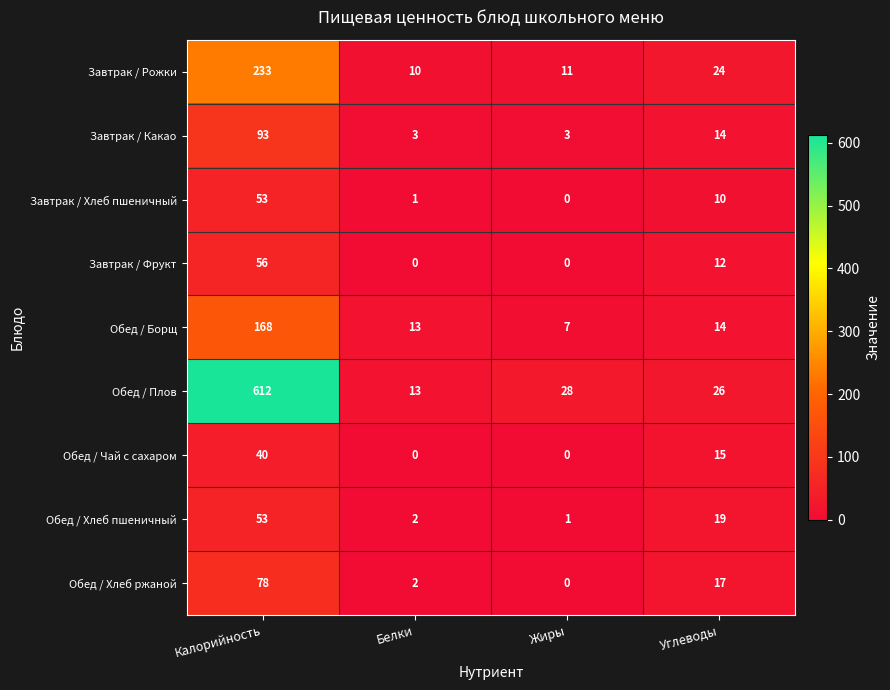

What is the maximum value for Завтрак / Какао?

93